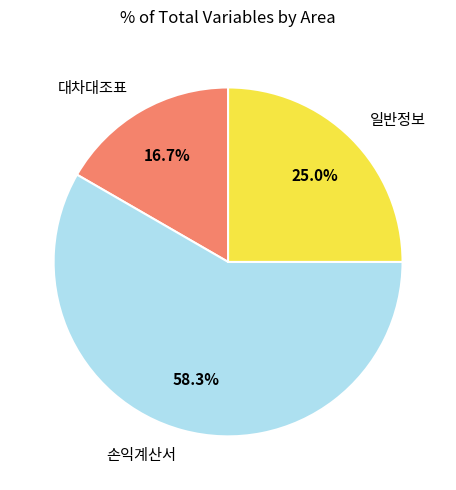

Between 손익계산서 and 일반정보, which is larger?

손익계산서